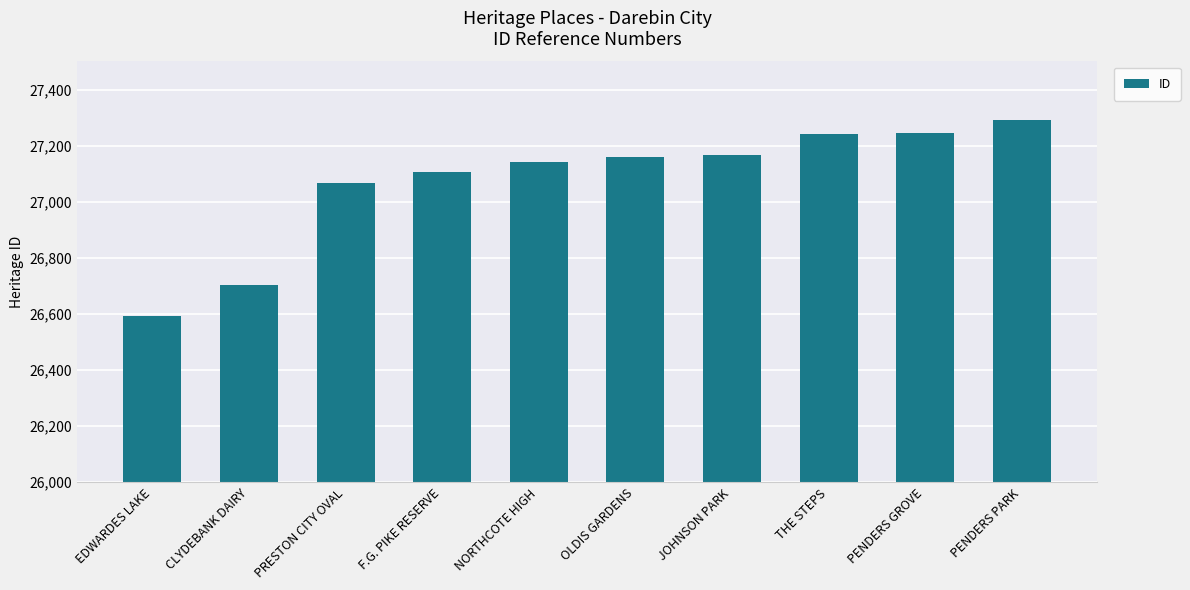

At which label is the value closest to 26941?

PRESTON CITY OVAL